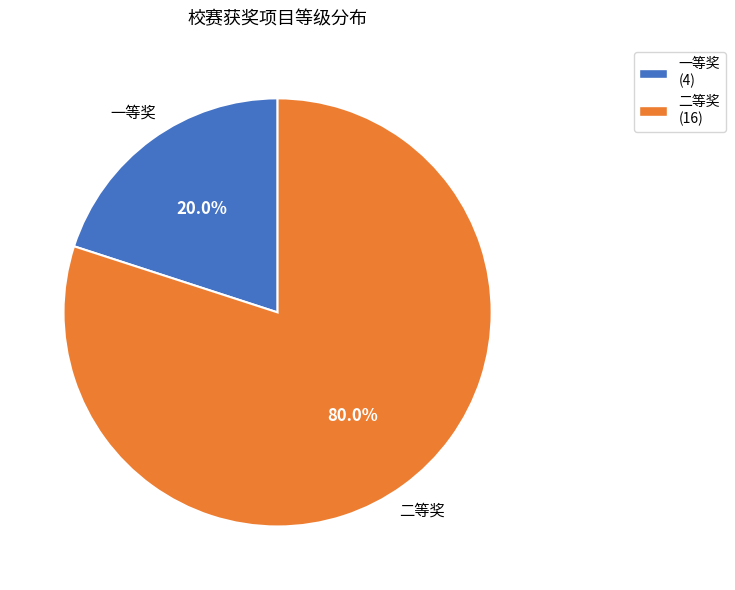

How many slices are in this pie chart?

2